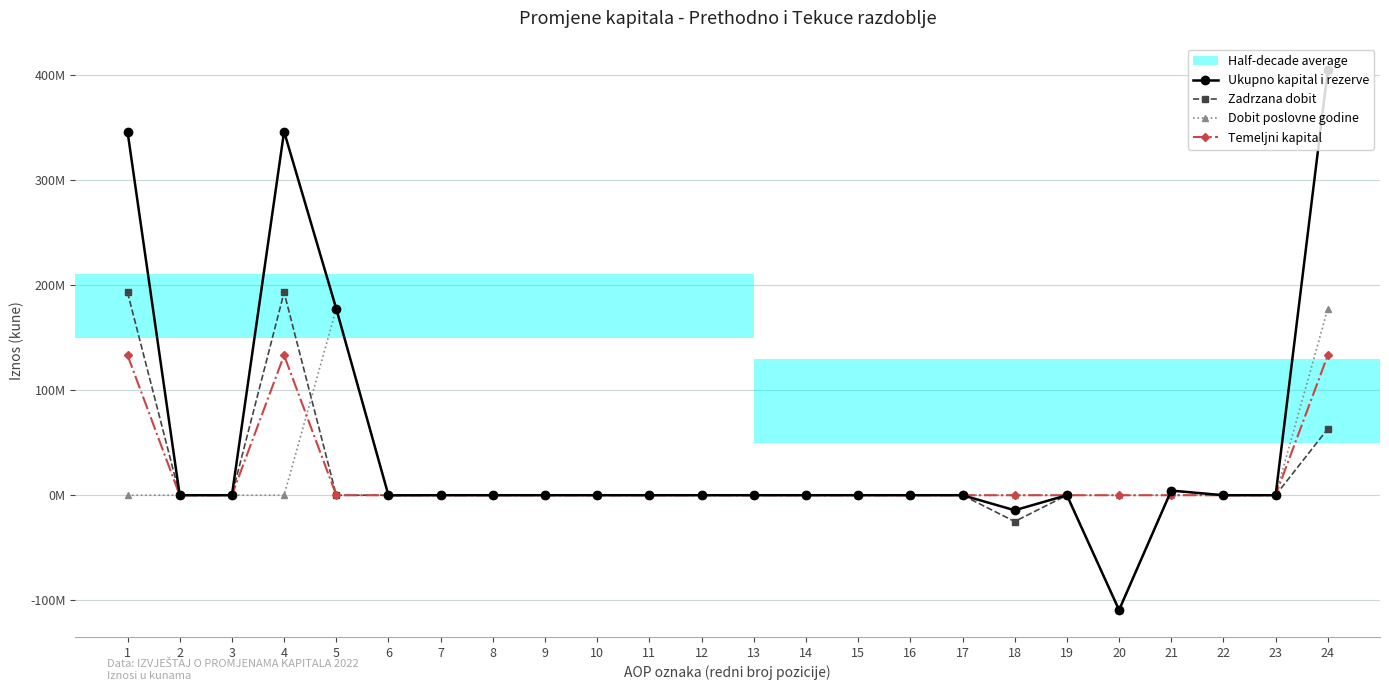

Does the chart have visible grid lines?

Yes